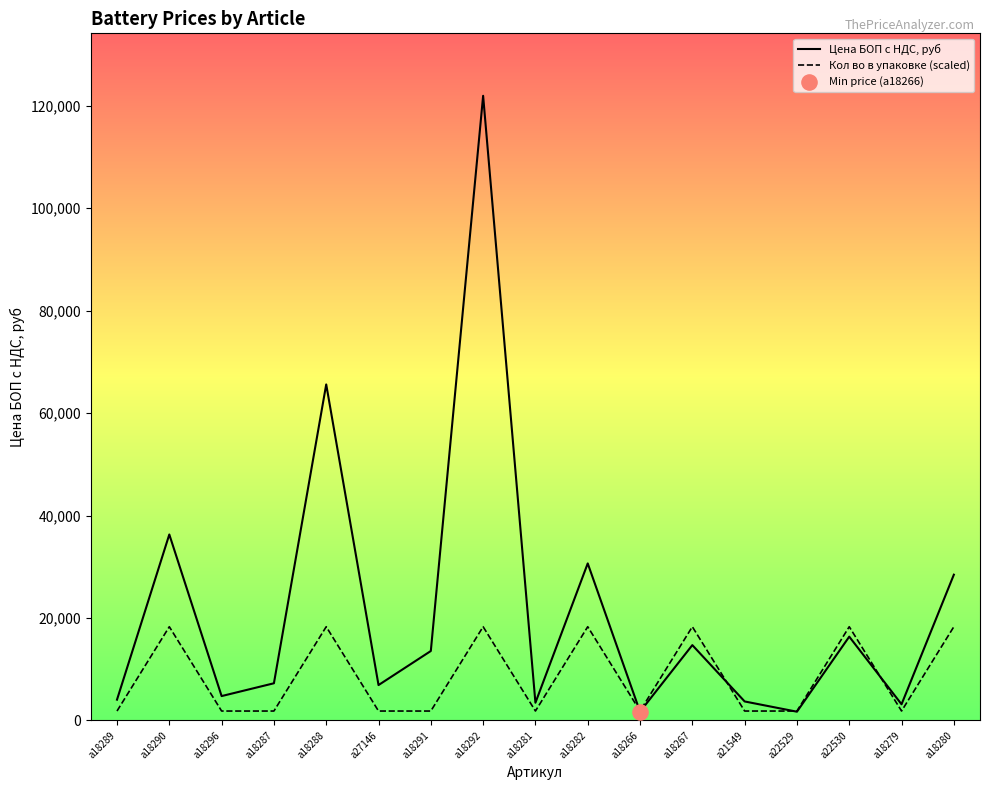

At how many categories does at least one series exceed 25163?

5